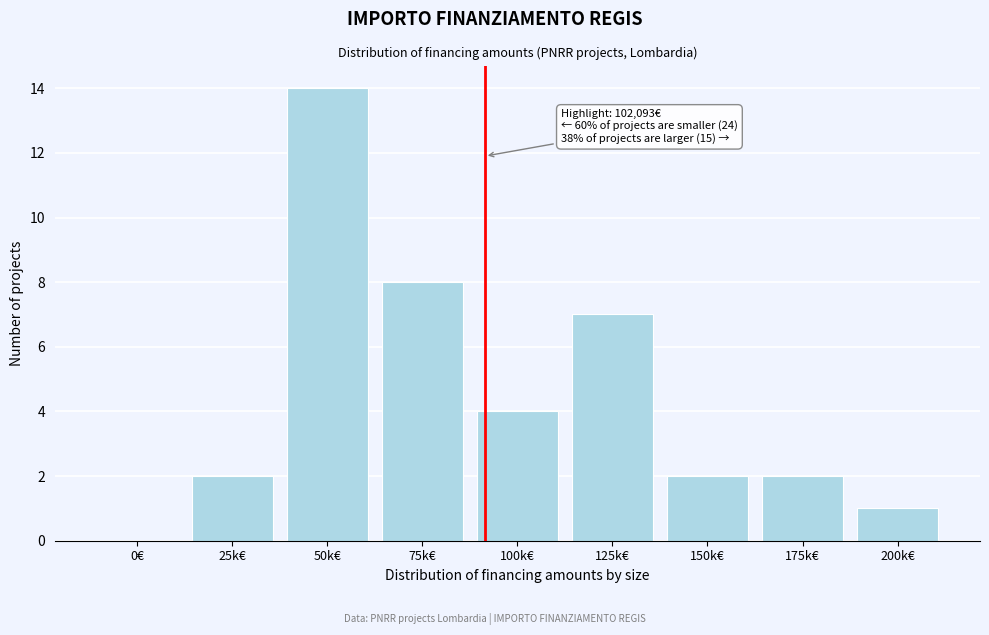

Reading right to left, list all the values displayed in this chart.

200k€=1	175k€=2	150k€=2	125k€=7	100k€=4	75k€=8	50k€=14	25k€=2	0€=0